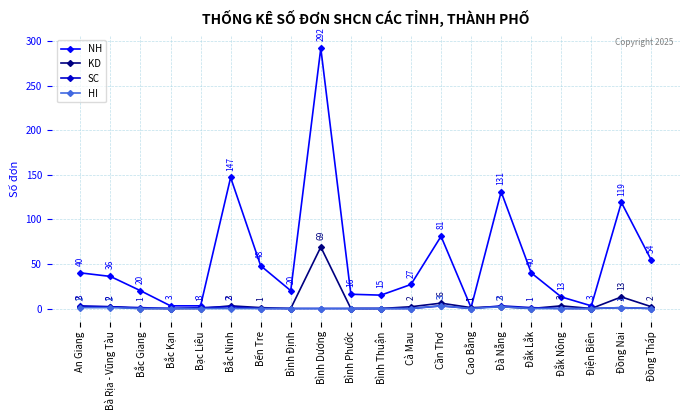

What are all the series names shown in the legend?

NH, KD, SC, HI